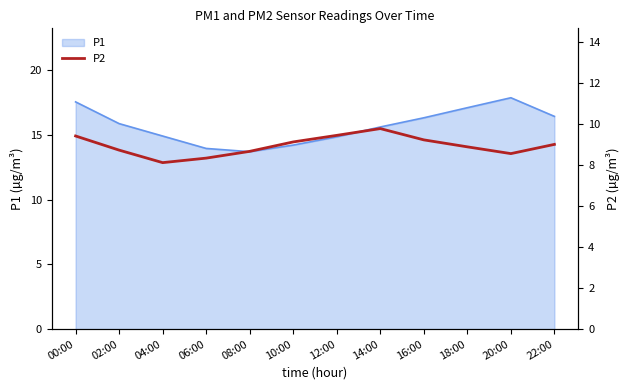

True or false: the data shows 16.1 at 14:00.

False